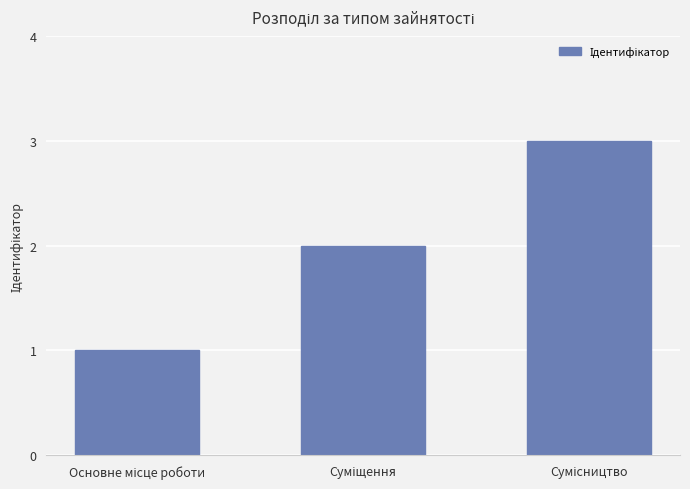

What is the sum of all values?

6